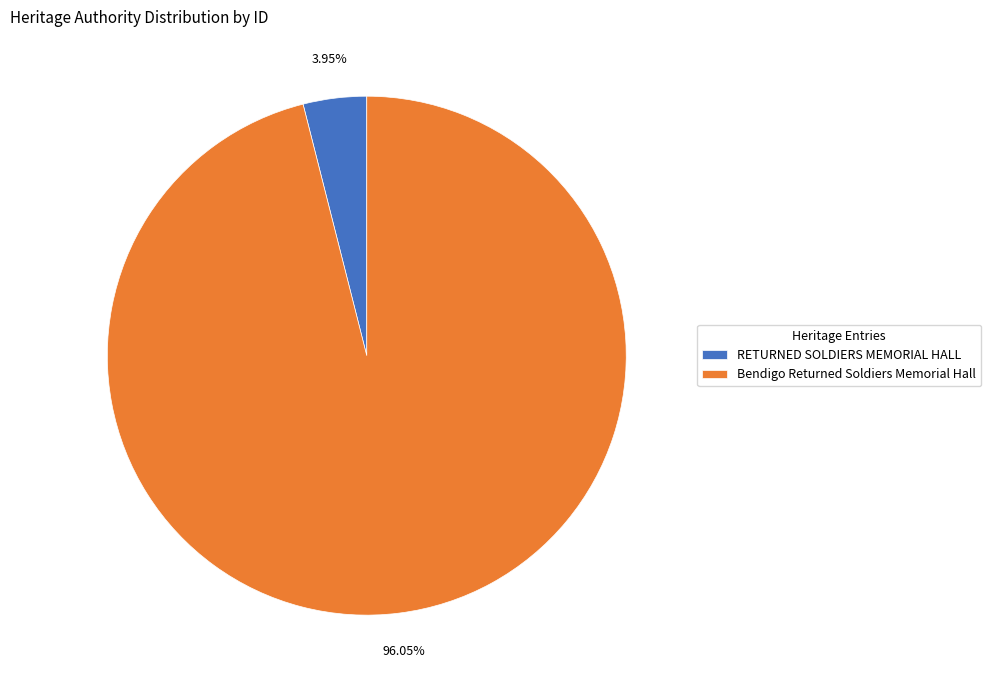

To the nearest percent, what is the average slice percentage?

50%